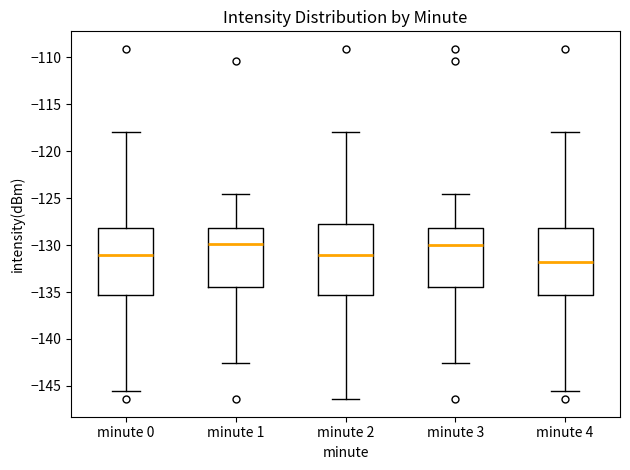

Reading left to right, transcribe this box plot: for each box, give where its median line is, the range the box spans, and where its two whiskers end, as read against the y-axis. The values are not printed on the chart, so give them approximately, as read against the axis.

minute 0: median -131.0, box -135.5 to -128.0, whiskers -145.5 to -118.0
minute 1: median -130.0, box -134.5 to -128.0, whiskers -142.5 to -124.5
minute 2: median -131.0, box -135.5 to -128.0, whiskers -146.5 to -118.0
minute 3: median -130.0, box -134.5 to -128.0, whiskers -142.5 to -124.5
minute 4: median -132.0, box -135.5 to -128.0, whiskers -145.5 to -118.0